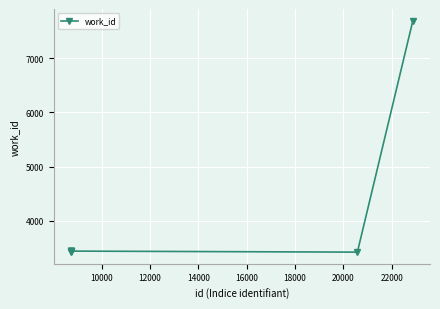

What is the value of the 10th point from the left?

7693